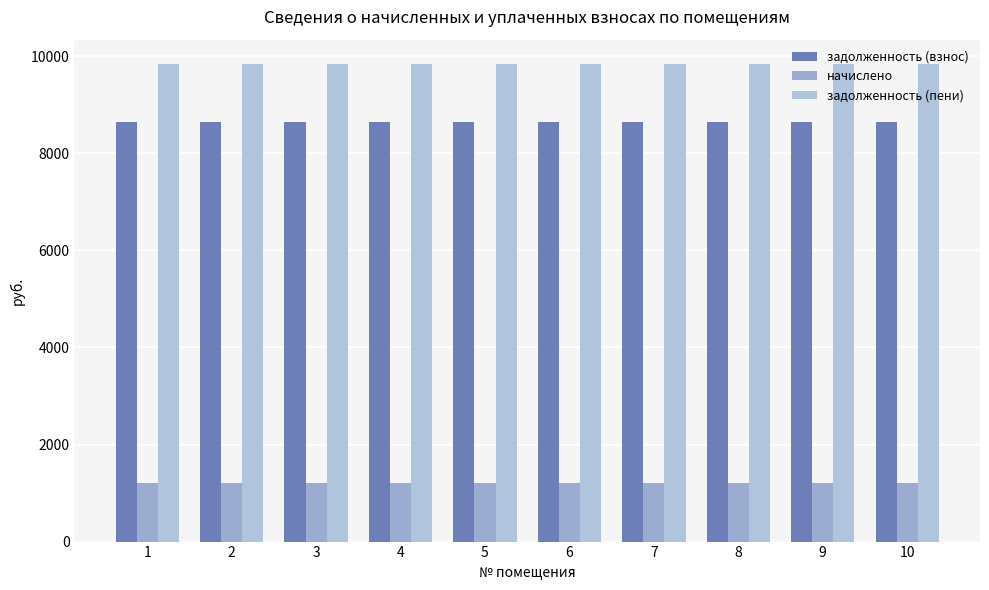

What are all the series names shown in the legend?

задолженность (взнос), начислено, задолженность (пени)